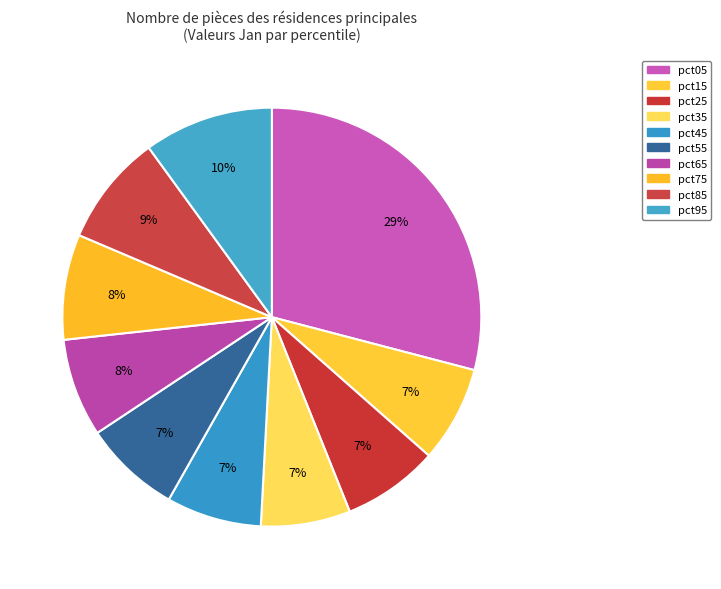

Rank the categories by value from highest to lowest.

pct05, pct95, pct85, pct75, pct65, pct55, pct15, pct25, pct45, pct35